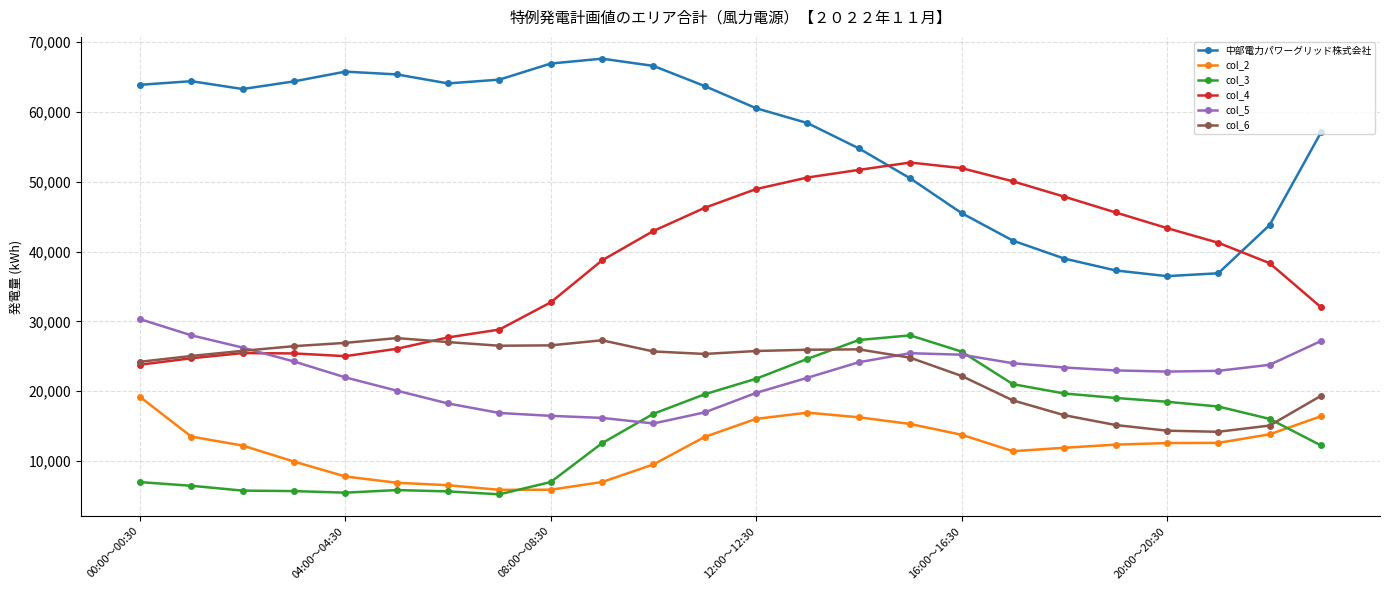

True or false: col_4 has more than 0 points higher than both neighbors.

True